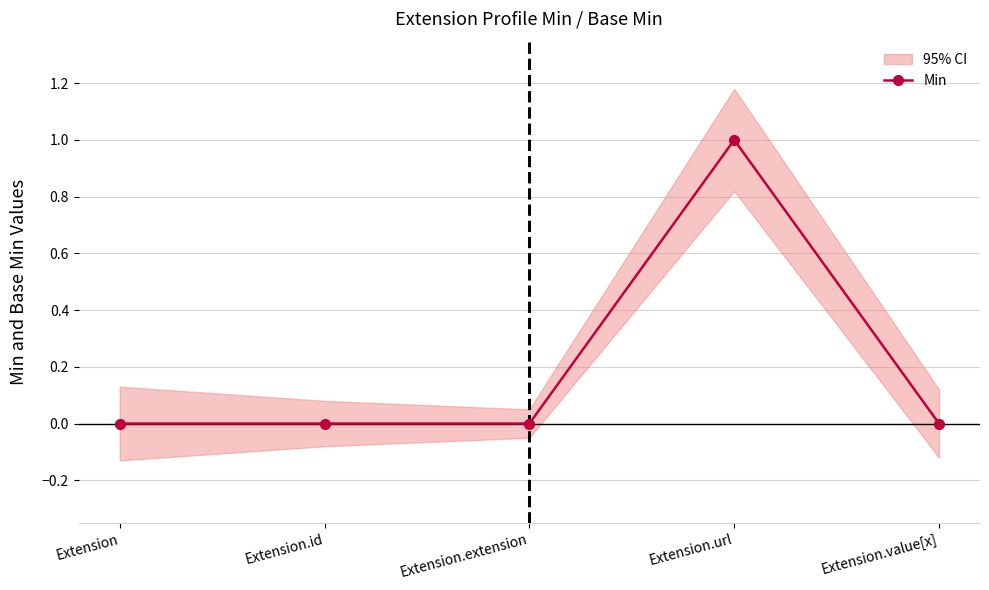

Is it true that the value at Extension.url is 1?

True